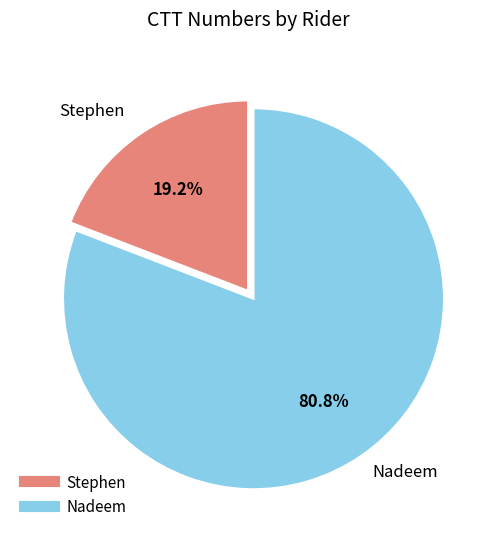

What is the majority slice?

Nadeem